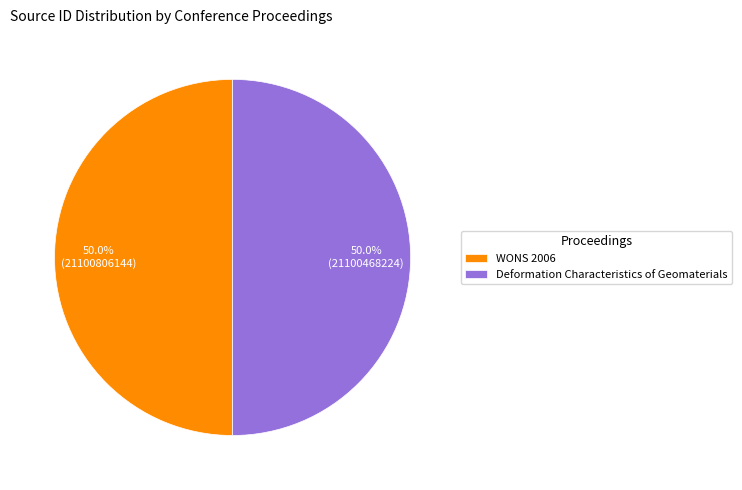

What percentage is the WONS 2006 slice, to the nearest percent?

50%